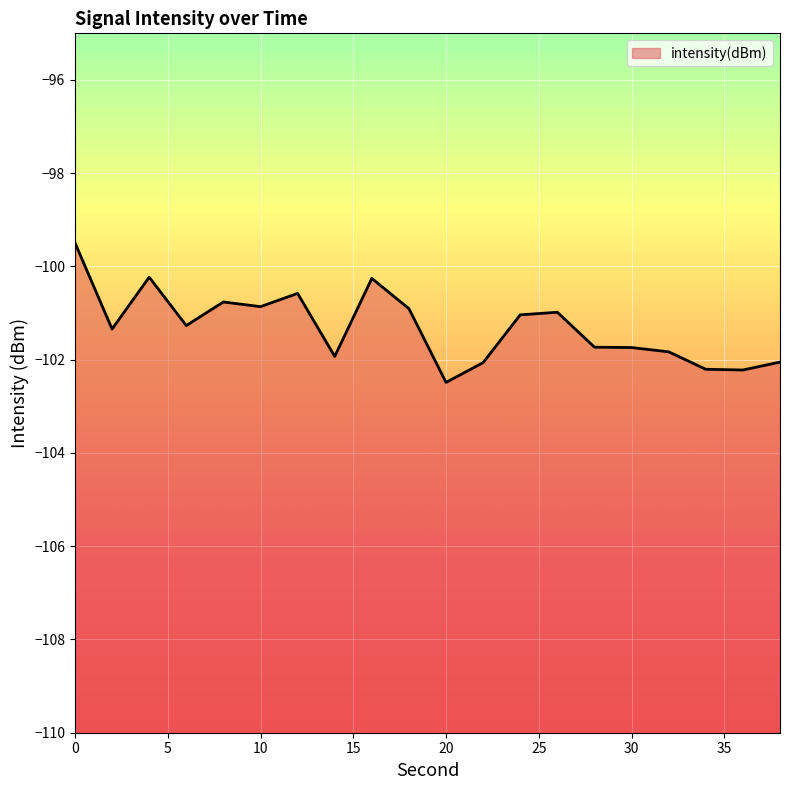

What is the maximum value shown in the chart?

-99.5